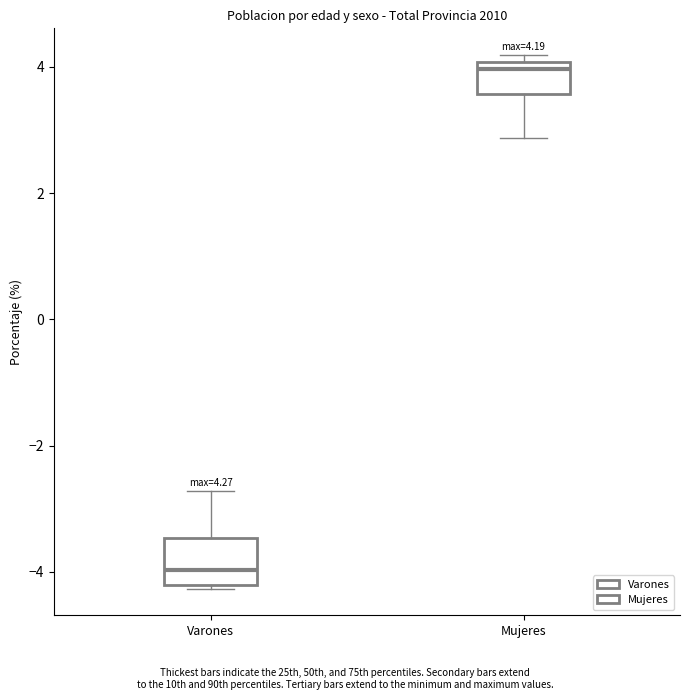

Which box has the highest median line?

Mujeres